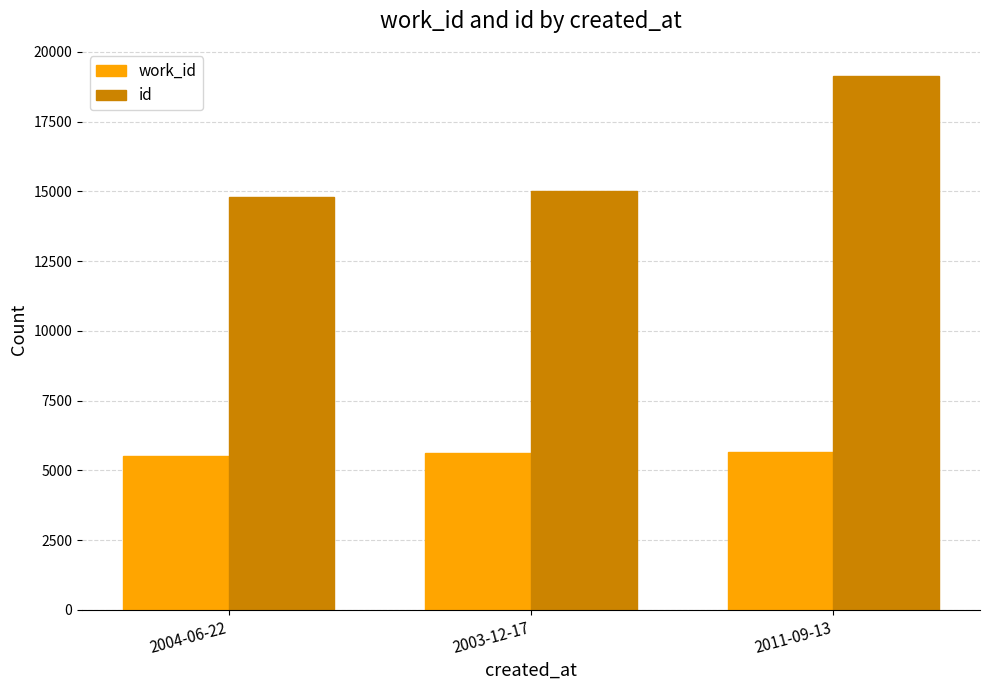

True or false: work_id has a value of 9600 at 2011-09-13.

False